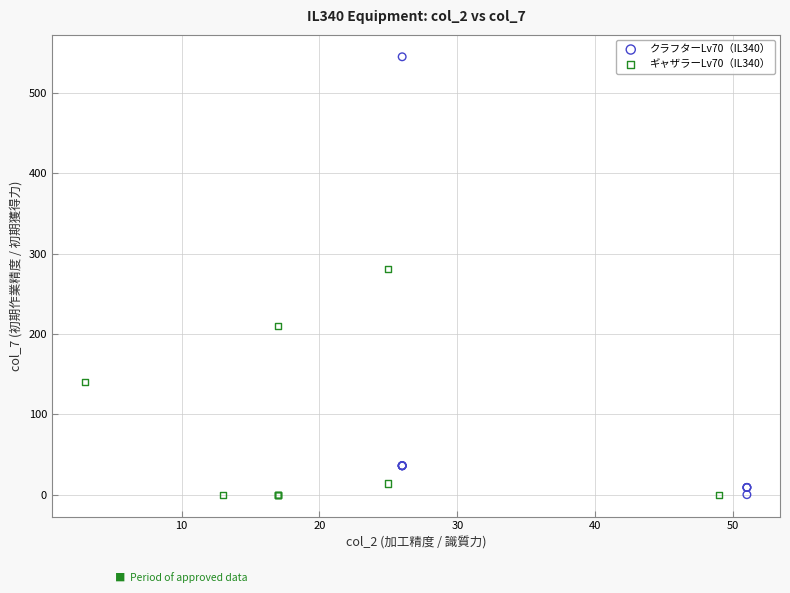

Which series reaches the maximum Y coordinate?

クラフターLv70（IL340）